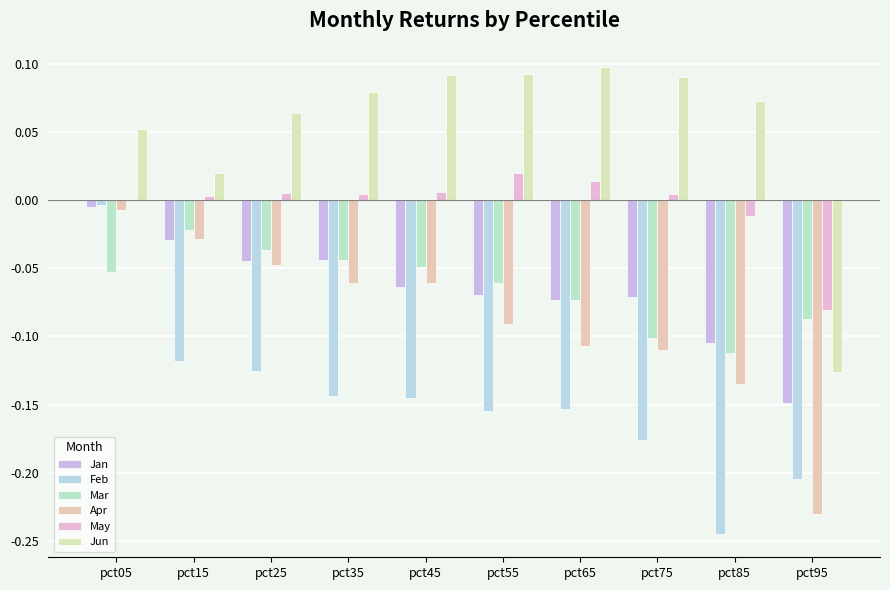

Reading left to right, list all the values displayed in this chart.

Jan: pct05=-0.0	pct15=-0.0	pct25=-0.0	pct35=-0.0	pct45=-0.1	pct55=-0.1	pct65=-0.1	pct75=-0.1	pct85=-0.1	pct95=-0.1
Feb: pct05=-0.0	pct15=-0.1	pct25=-0.1	pct35=-0.1	pct45=-0.1	pct55=-0.2	pct65=-0.2	pct75=-0.2	pct85=-0.2	pct95=-0.2
Mar: pct05=-0.1	pct15=-0.0	pct25=-0.0	pct35=-0.0	pct45=-0.0	pct55=-0.1	pct65=-0.1	pct75=-0.1	pct85=-0.1	pct95=-0.1
Apr: pct05=-0.0	pct15=-0.0	pct25=-0.0	pct35=-0.1	pct45=-0.1	pct55=-0.1	pct65=-0.1	pct75=-0.1	pct85=-0.1	pct95=-0.2
May: pct05=-0.0	pct15=0.0	pct25=0.0	pct35=0.0	pct45=0.0	pct55=0.0	pct65=0.0	pct75=0.0	pct85=-0.0	pct95=-0.1
Jun: pct05=0.1	pct15=0.0	pct25=0.1	pct35=0.1	pct45=0.1	pct55=0.1	pct65=0.1	pct75=0.1	pct85=0.1	pct95=-0.1